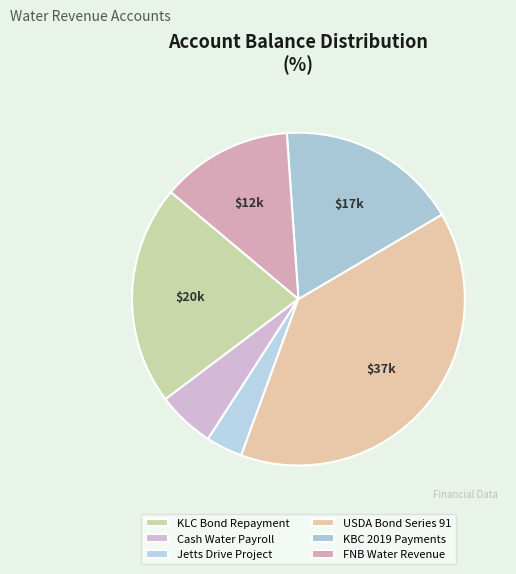

Which has a higher value, Jetts Drive Project or KLC Bond Repayment?

KLC Bond Repayment